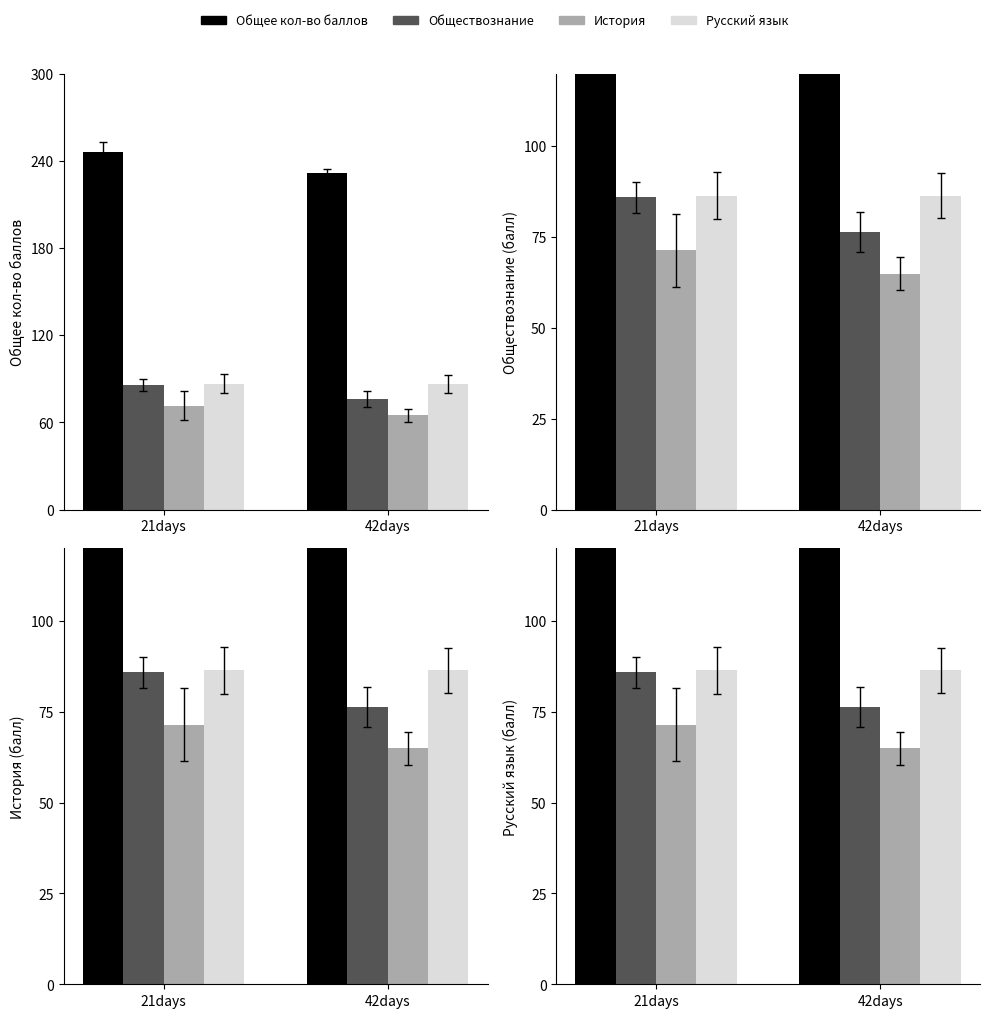

At which label does Русский язык reach its minimum?

21days